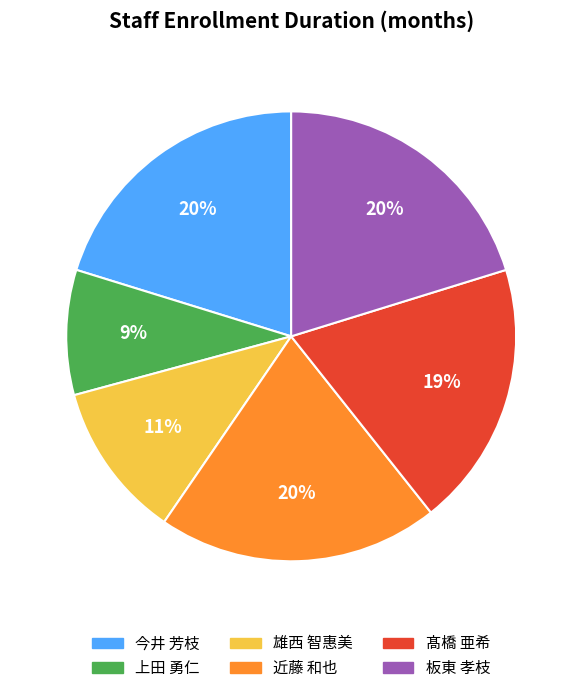

Count the number of slices in the pie.

6